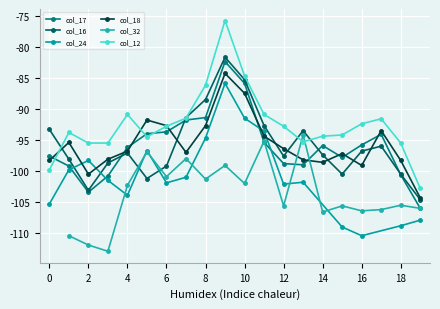

In col_16, how many points are lower than both neighbors (excluding endpoints)?

4